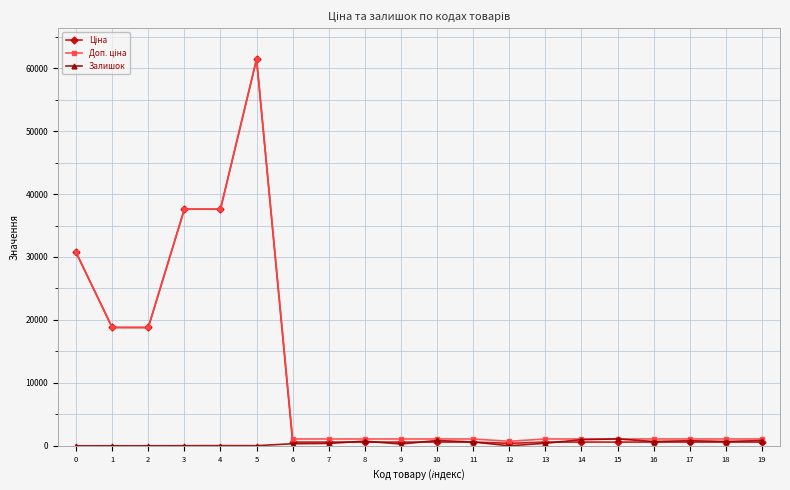

How many categories are shown in the chart?

20